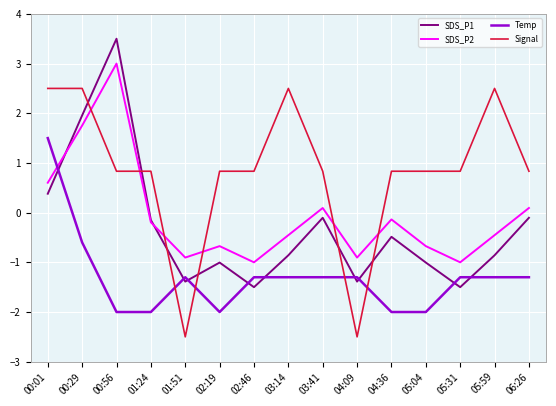

Is it true that SDS_P1 equals 1.4 at 00:56?

False